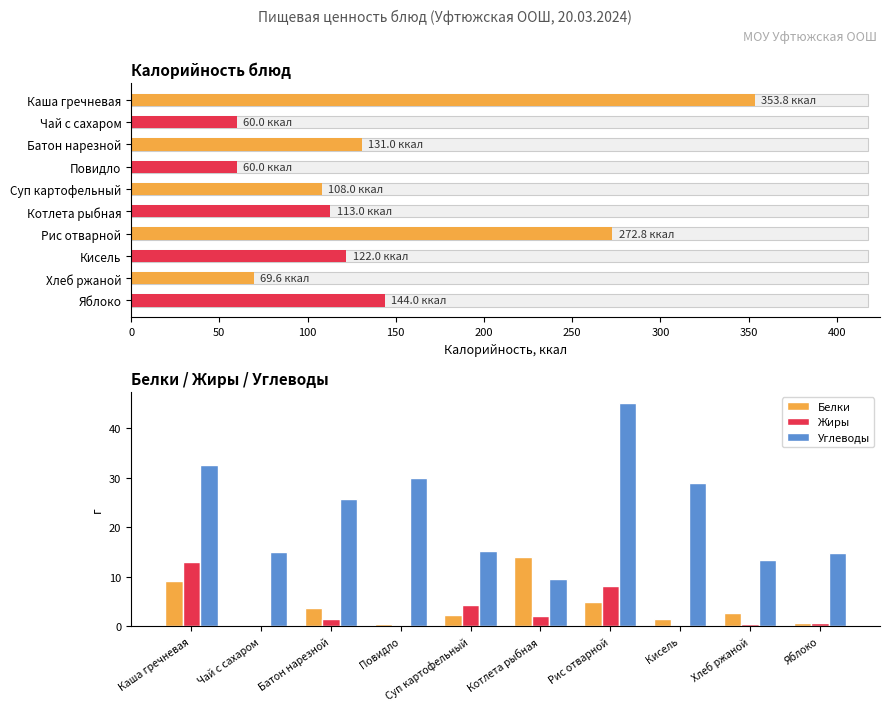

What is the maximum value shown in the chart?

45.1